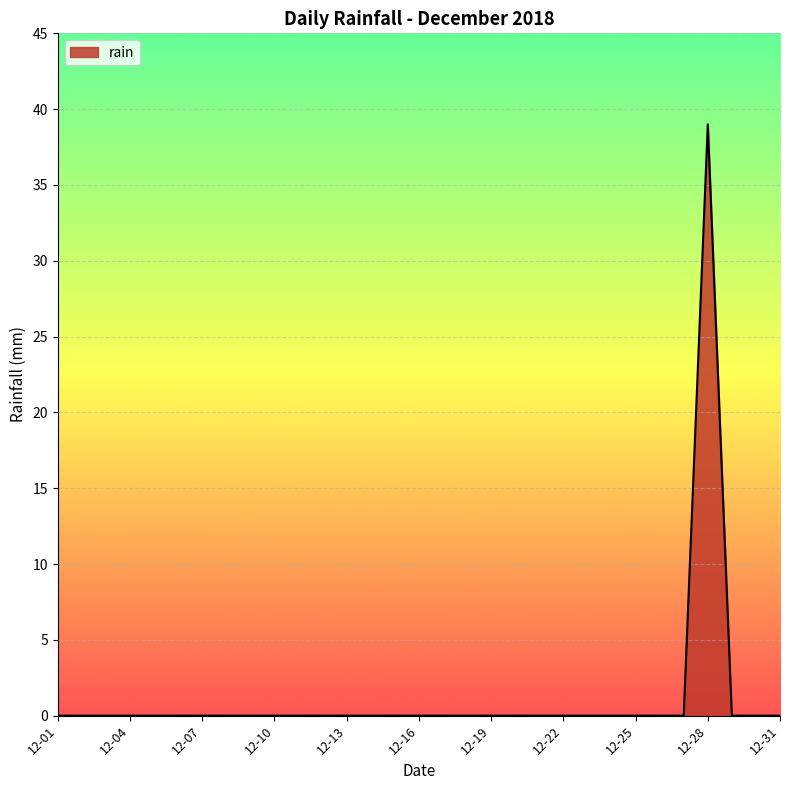

What is the greatest value displayed?

39